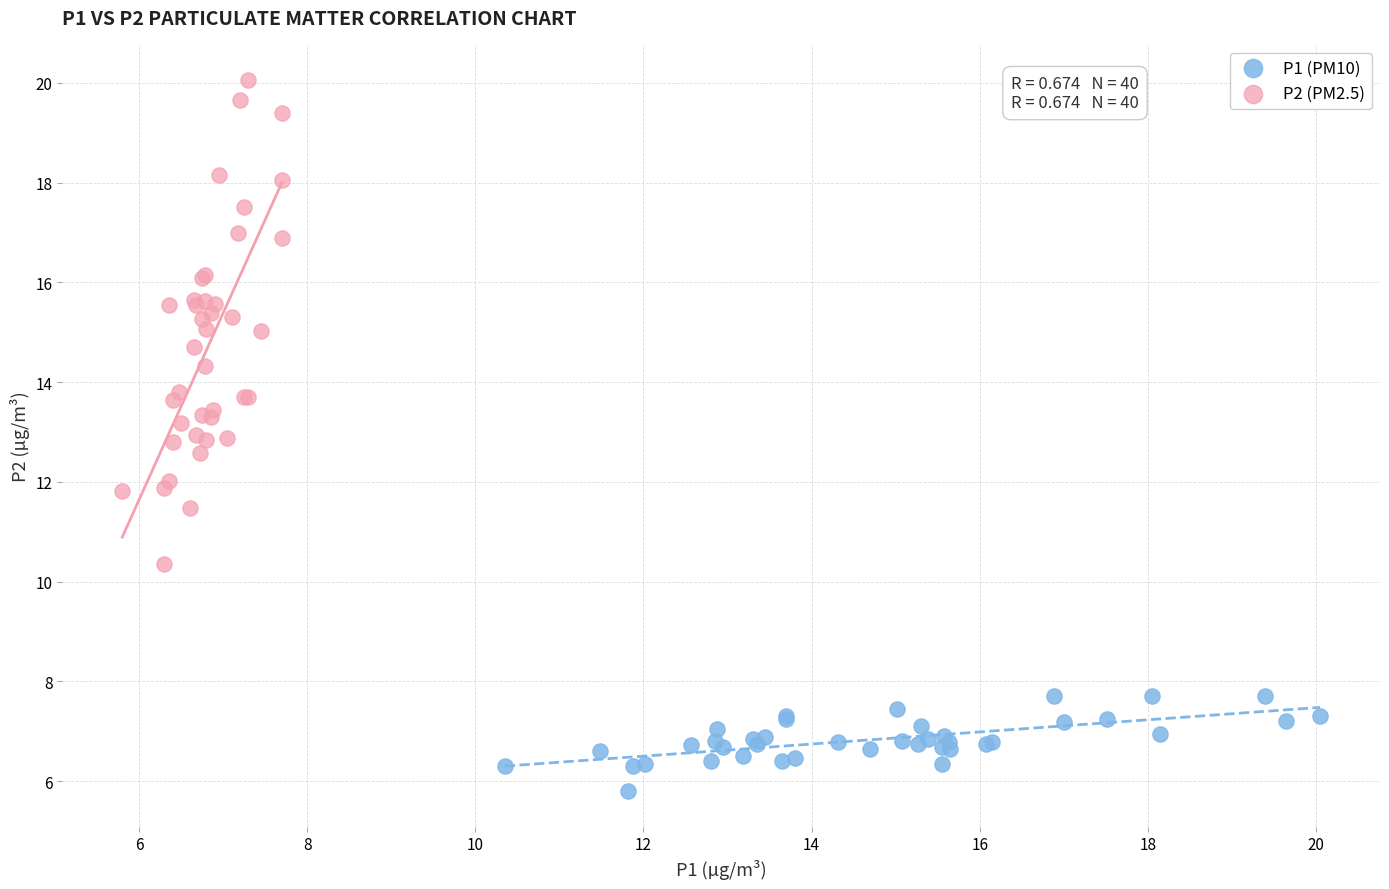

Which series reaches the maximum Y coordinate?

P2 (PM2.5)